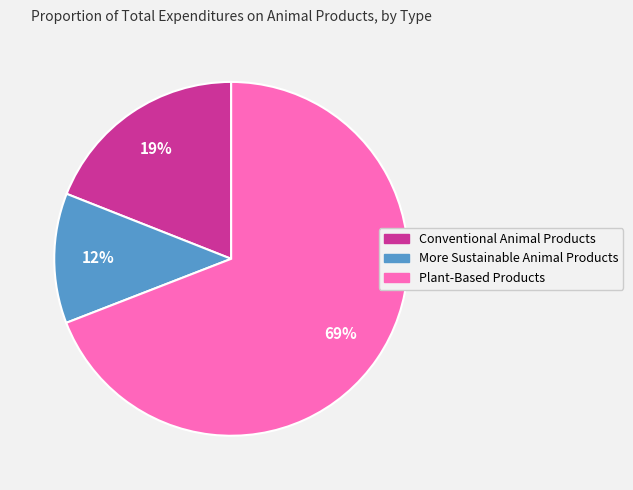

To the nearest percent, what is the combined percentage of More Sustainable Animal Products and Conventional Animal Products?

31%